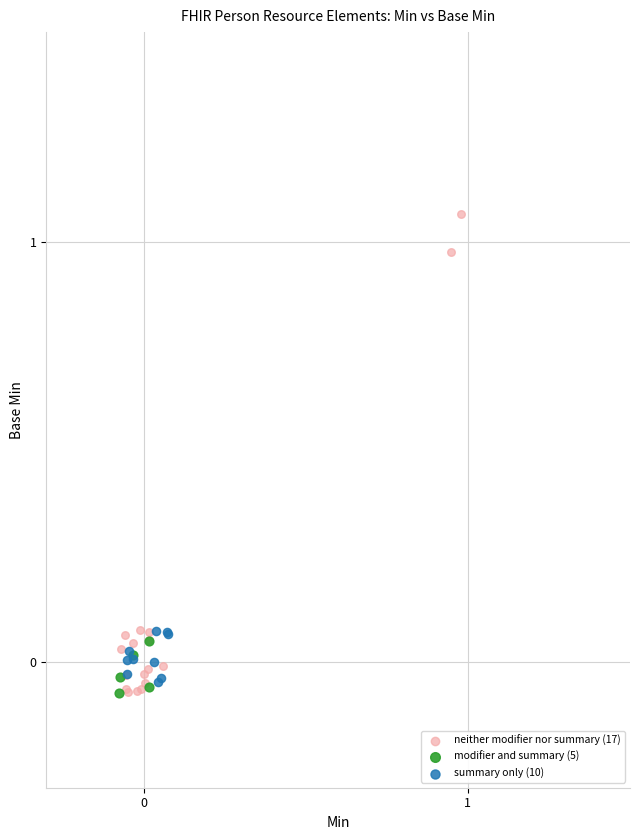

Which series has the largest Y range (max minus min)?

neither modifier nor summary (17)